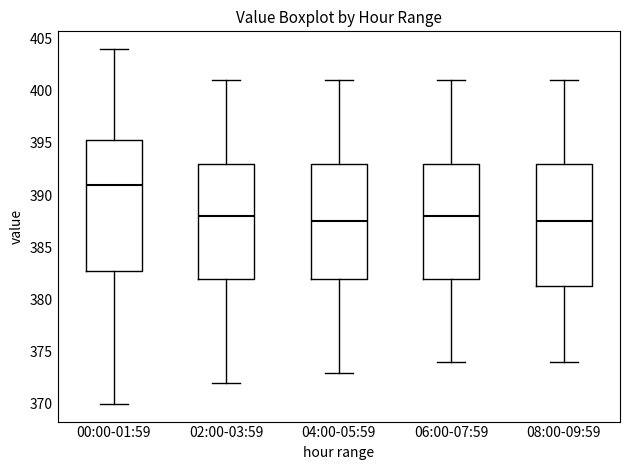

Which box has the highest median line?

00:00-01:59